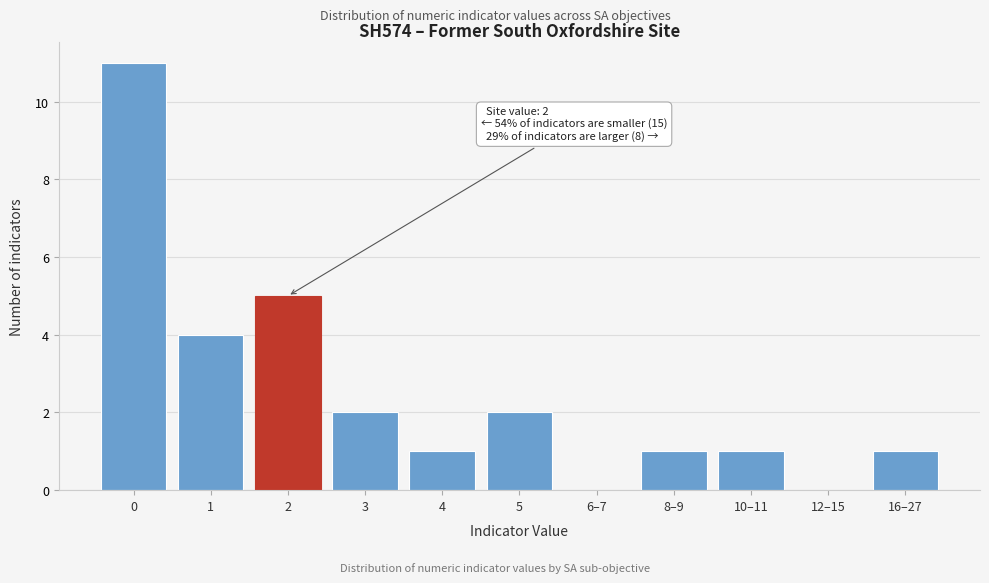

Reading left to right, transcribe all the data shown in this chart.

0=11	1=4	2=5	3=2	4=1	5=2	6–7=0	8–9=1	10–11=1	12–15=0	16–27=1